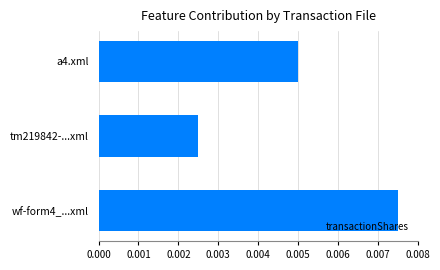

List the labels in order of value, largest first.

wf-form4_...xml, a4.xml, tm219842-...xml